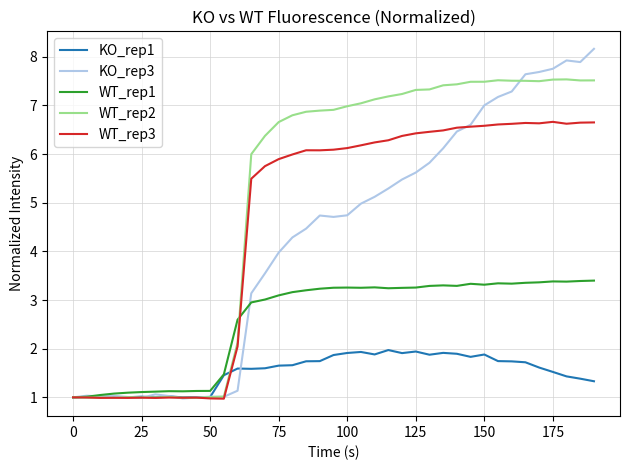

Rank the series by their maximum value, from lowest to highest.

KO_rep1, WT_rep1, WT_rep3, WT_rep2, KO_rep3